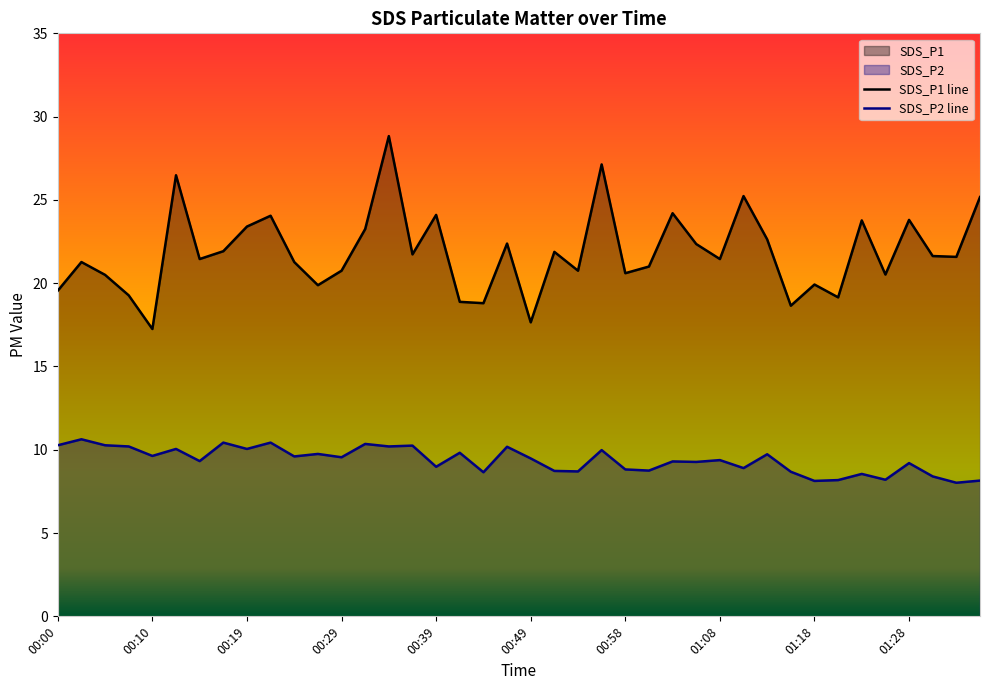

What is the difference between the maximum and minimum values in the SDS_P2 series?

2.6